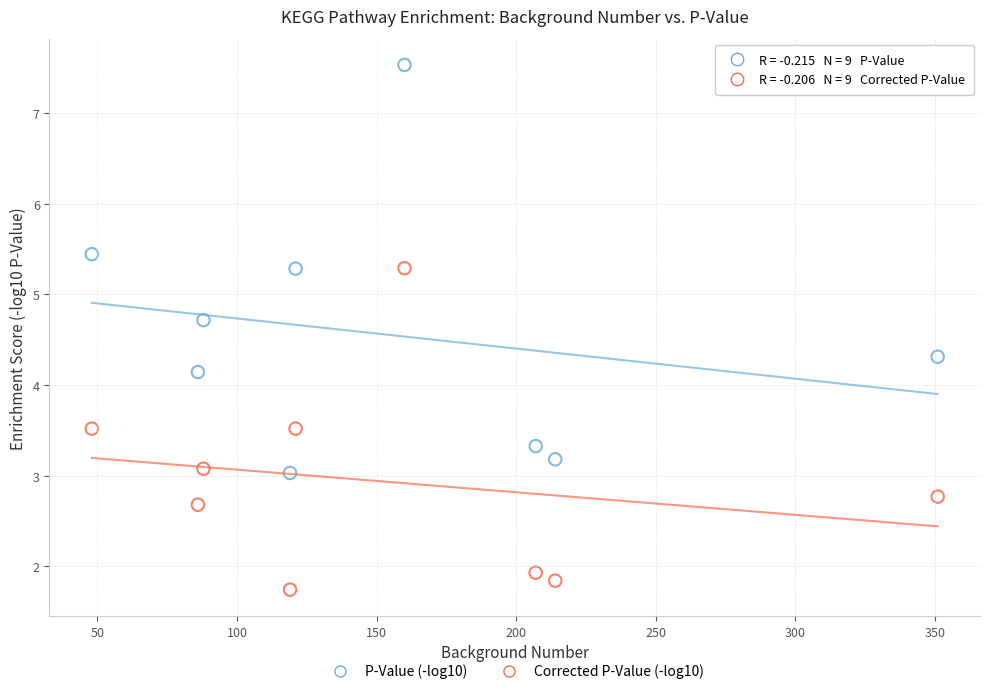

Which series reaches the minimum Y coordinate?

Corrected P-Value (-log10)